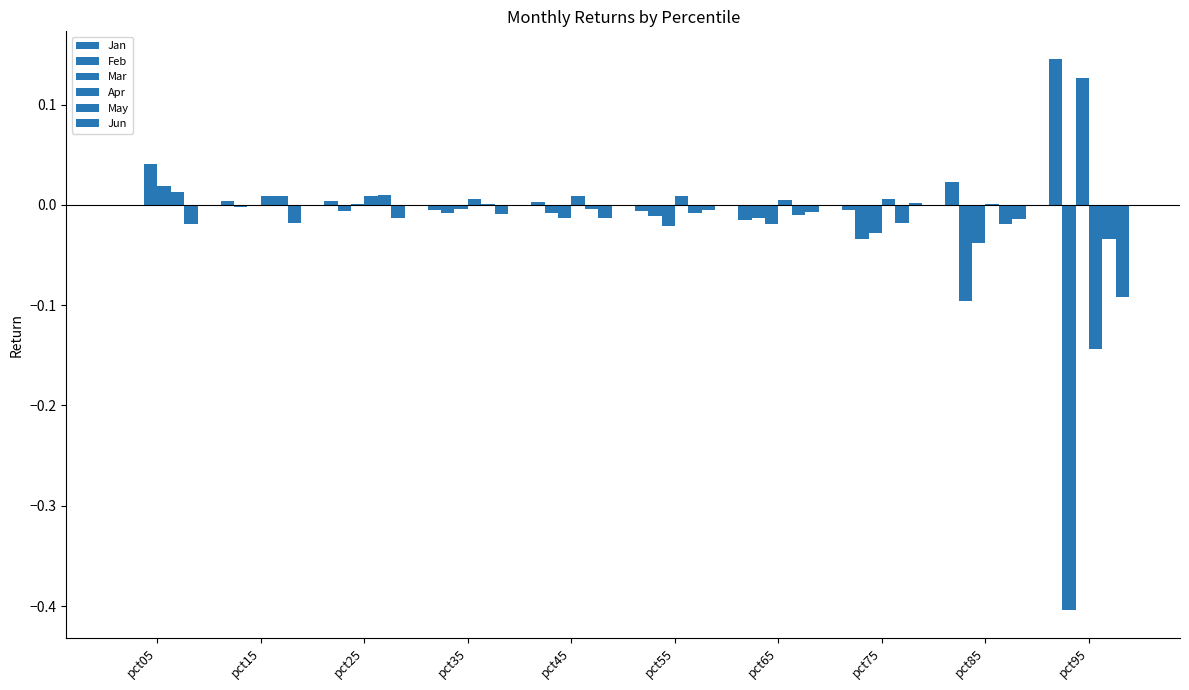

Between pct05 and pct75, which is larger?

pct05